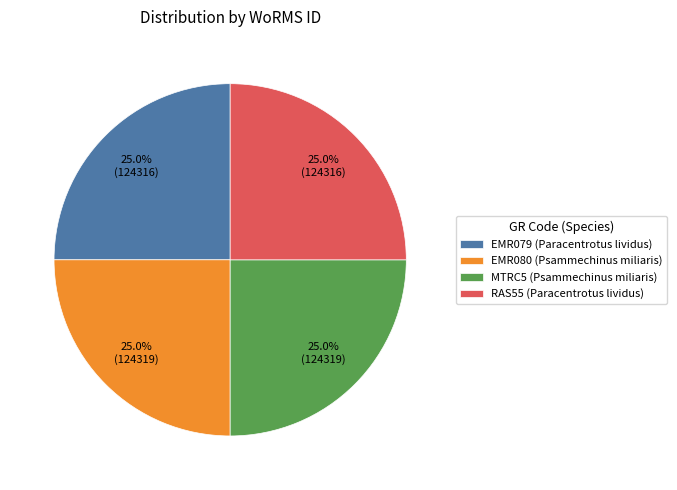

What is the ratio of the value at EMR080 (Psammechinus miliaris) to the value at EMR079 (Paracentrotus lividus)?

1.0